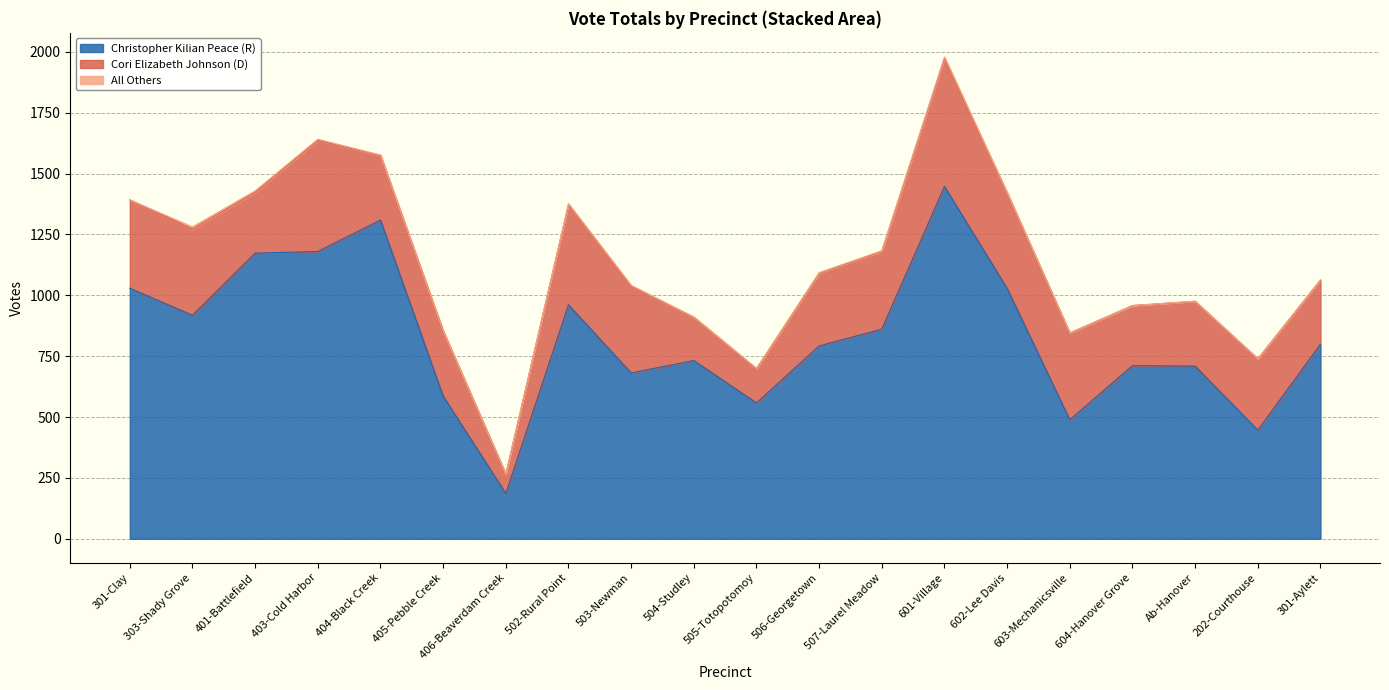

Which series changed the most between 403-Cold Harbor and 604-Hanover Grove?

Christopher Kilian Peace (R)